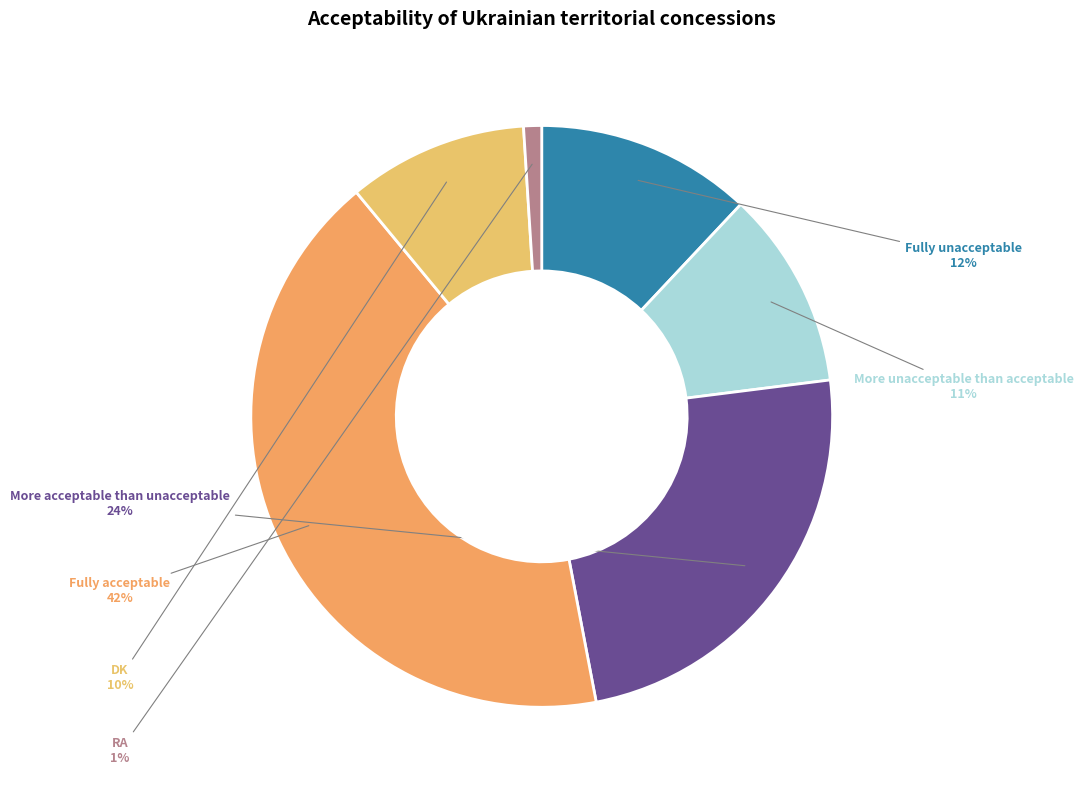

Which slice is the smallest?

RA